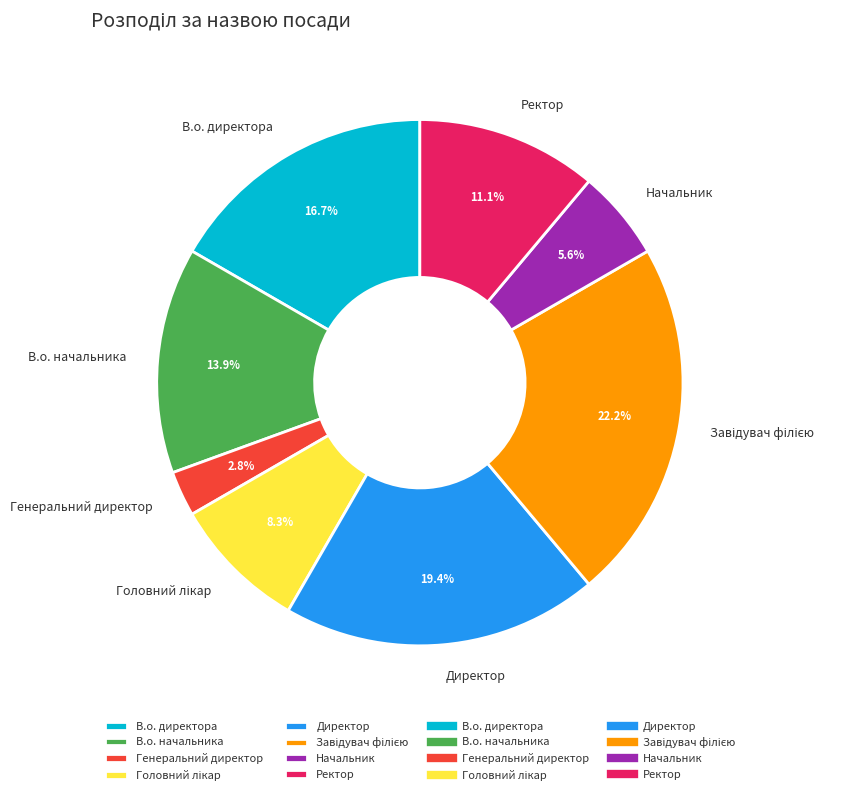

Is the sum of В.о. начальника and В.о. директора greater than half?

No